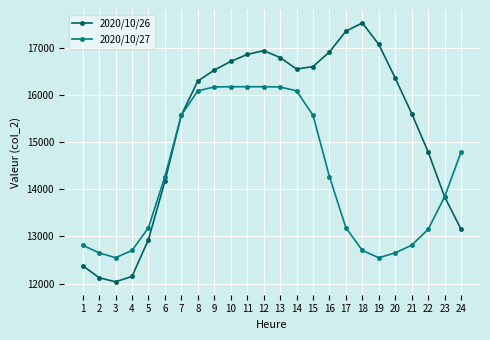

Which series changed the most between 3 and 16?

2020/10/26